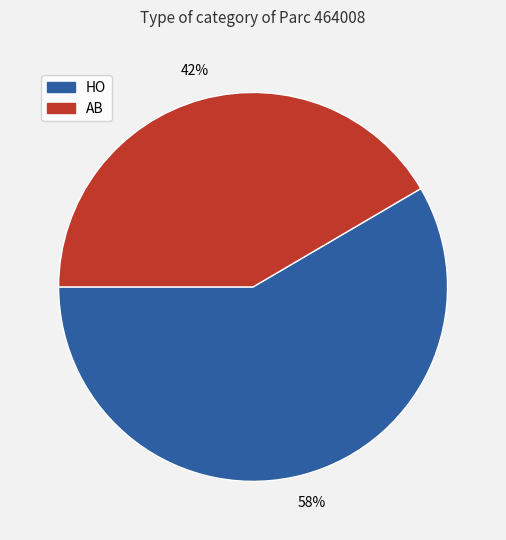

What is the smallest slice in the pie chart?

AB